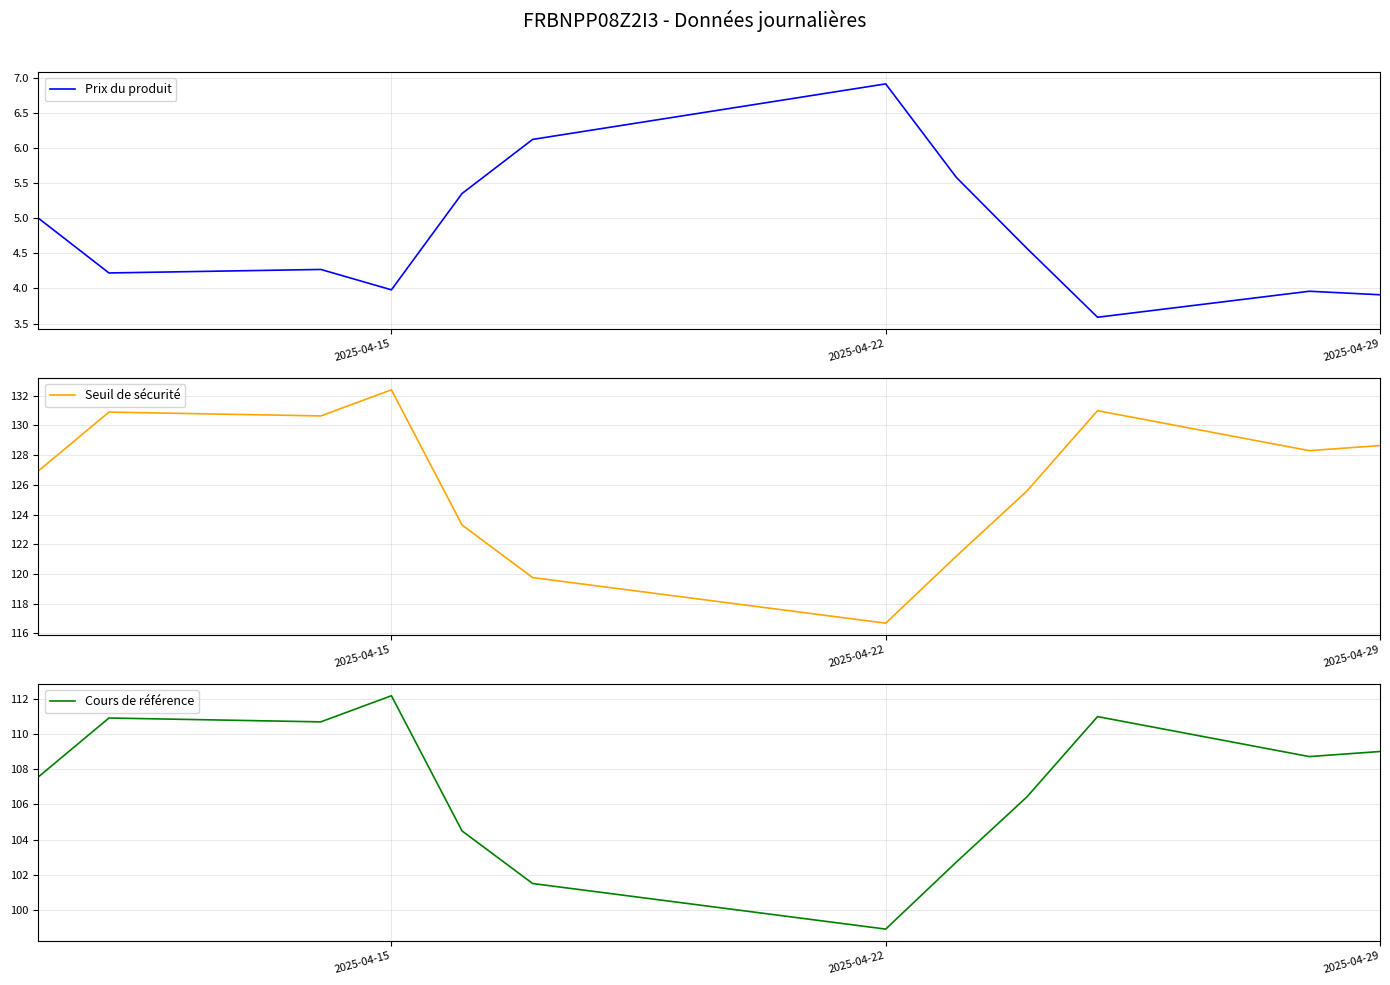

What is the difference between the maximum and minimum values in the Prix du produit series?

3.3